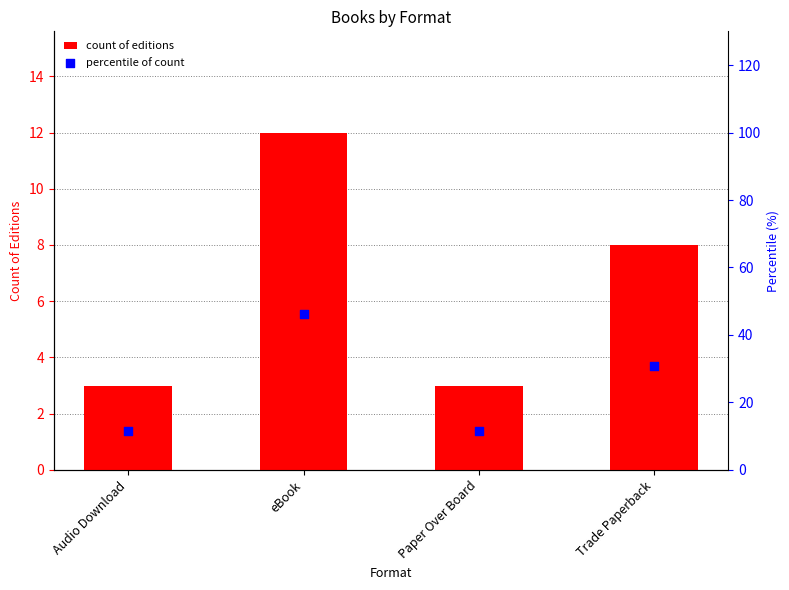

Is the value of percentile of count at Audio Download greater than the value of count of editions at Trade Paperback?

Yes